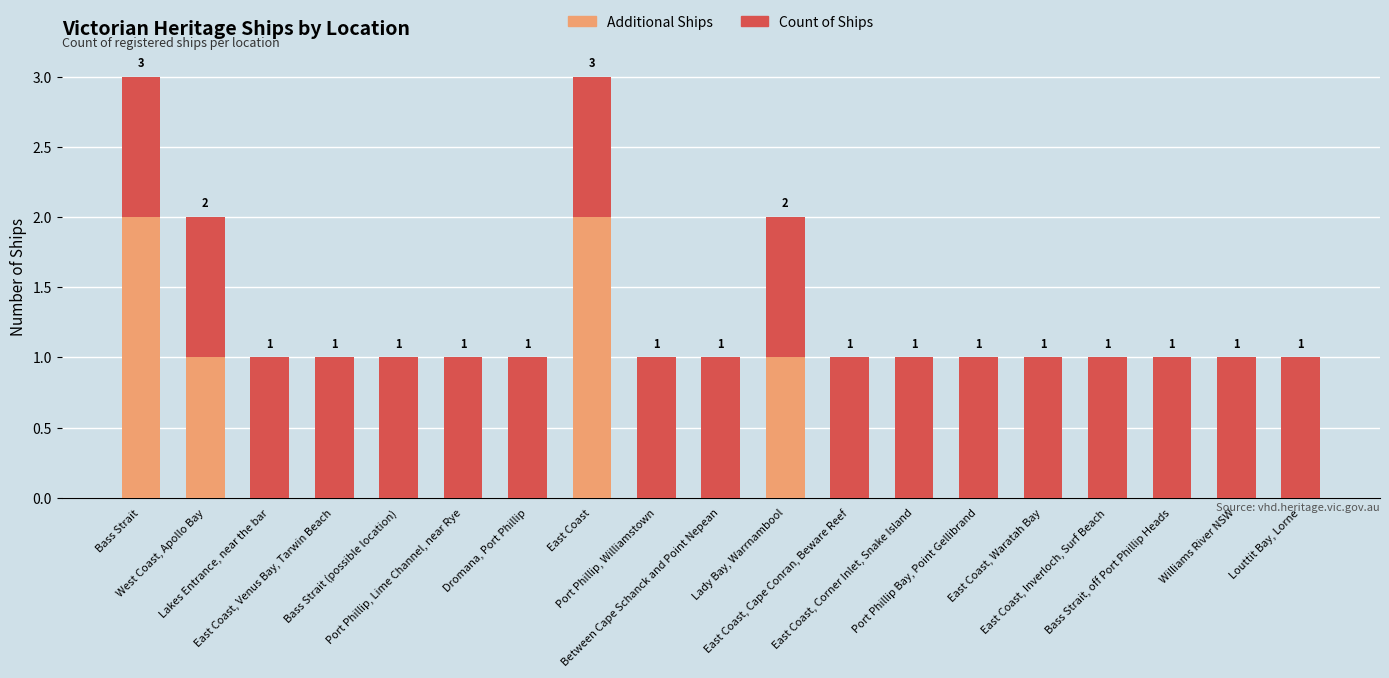

At which label does Count of Ships reach its peak?

Bass Strait